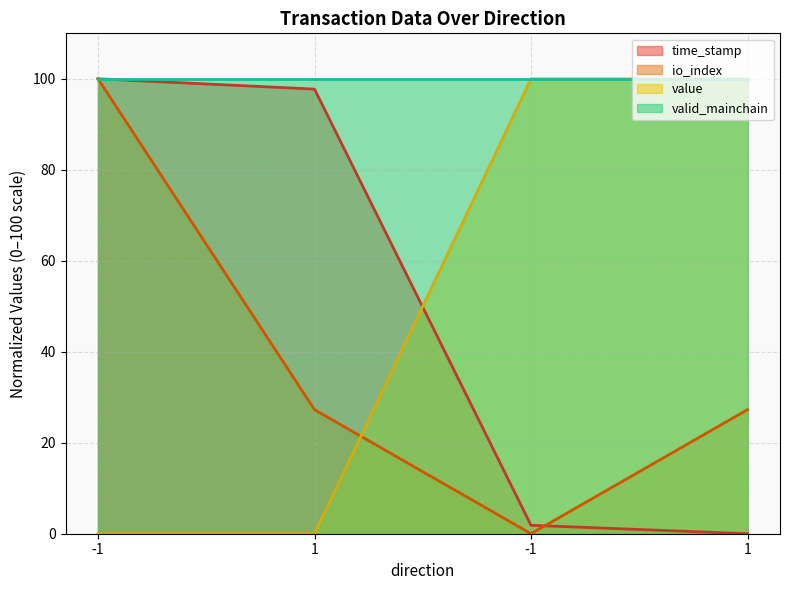

Which series has the widest spread of values?

time_stamp